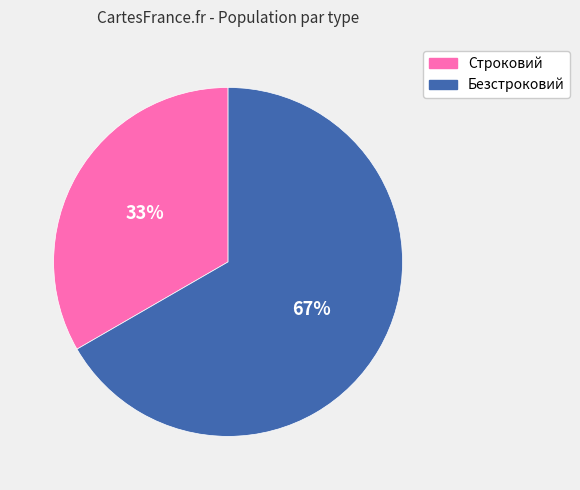

Combined, do Строковий and Безстроковий account for over 50%?

Yes